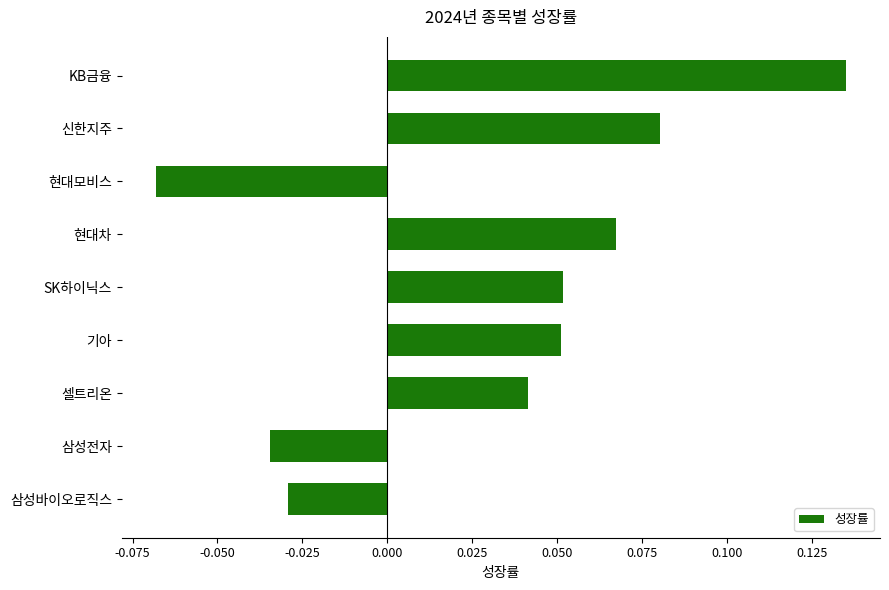

Is it true that the value at SK하이닉스 is 0.0?

False